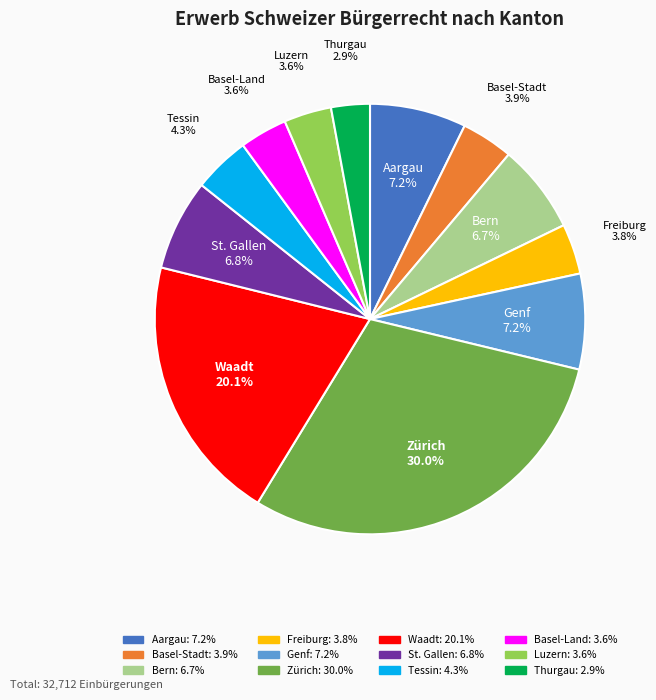

To the nearest percent, what is the average slice percentage?

8%